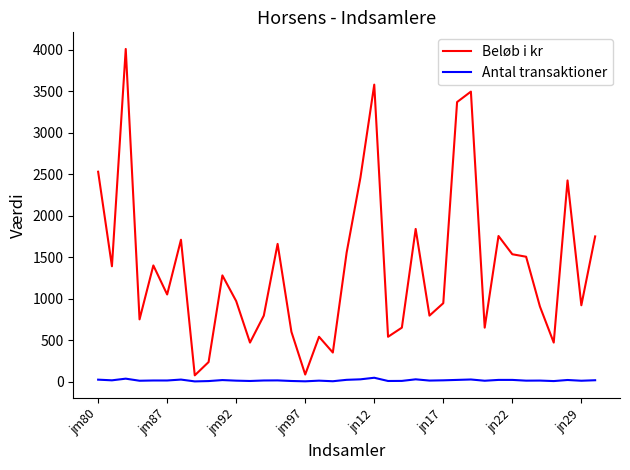

What is the difference between the maximum and minimum values in the Beløb i kr series?

3935.0